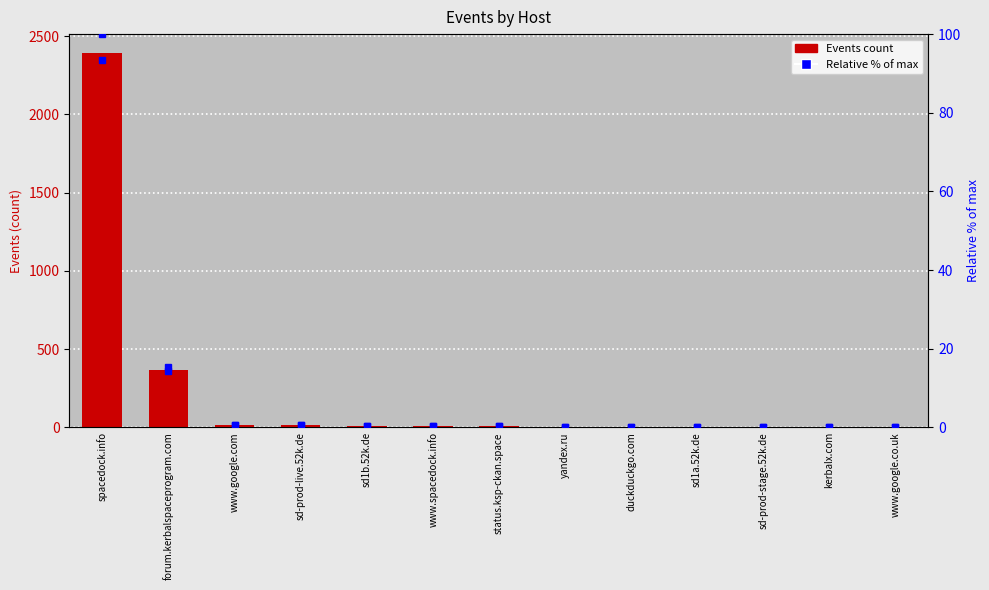

What is the change in value from status.ksp-ckan.space to kerbalx.com?

-7